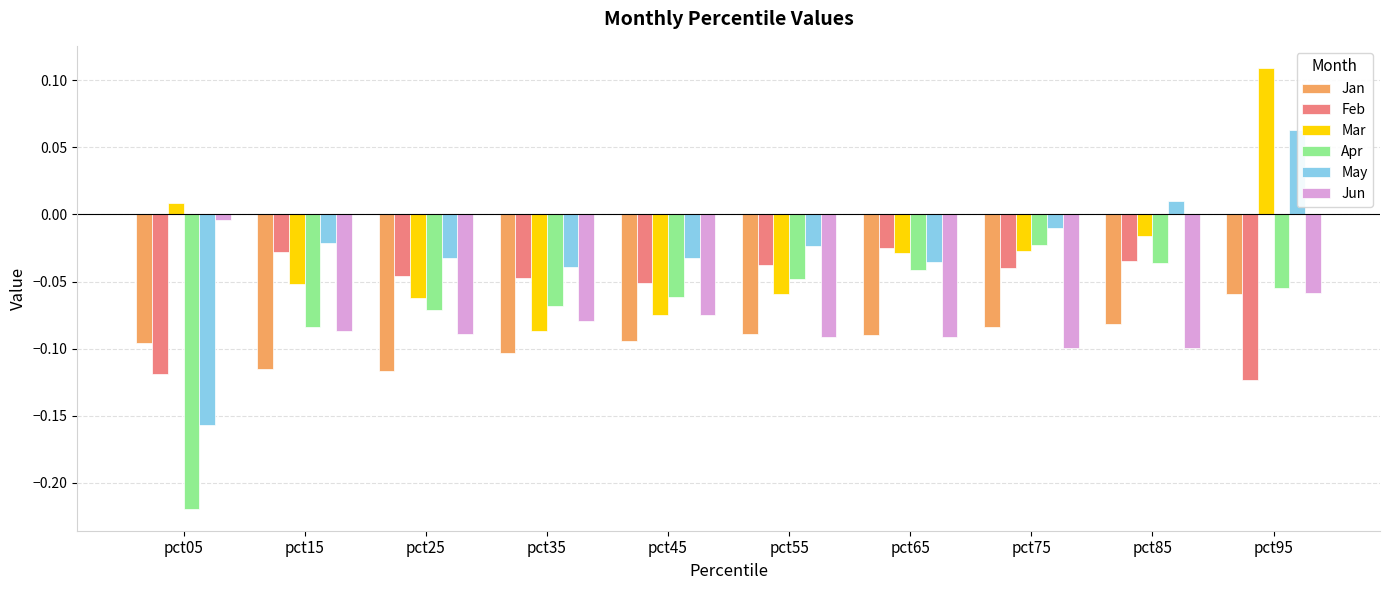

Rank the series by their maximum value, from highest to lowest.

Mar, May, Jun, Apr, Feb, Jan